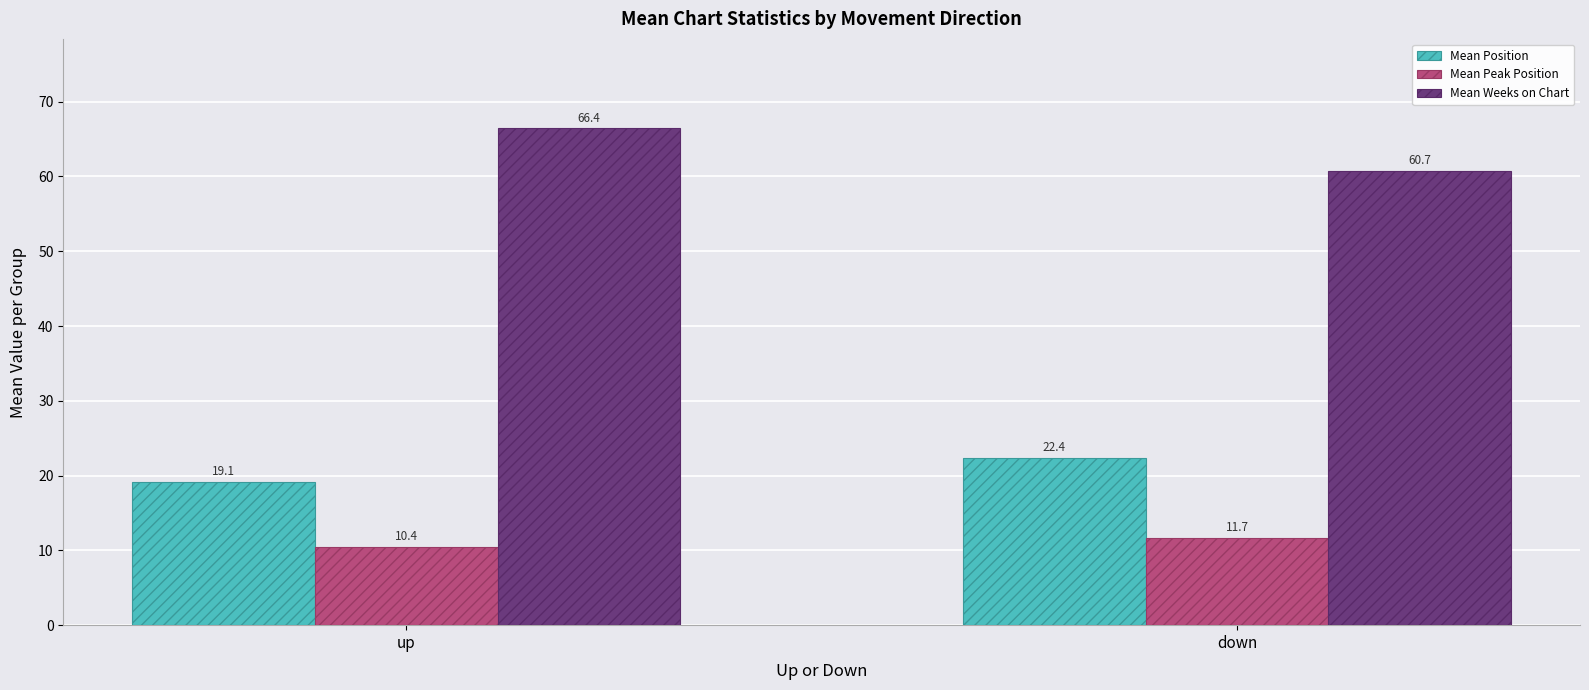

What is the highest value of the Mean Peak Position series?

11.7